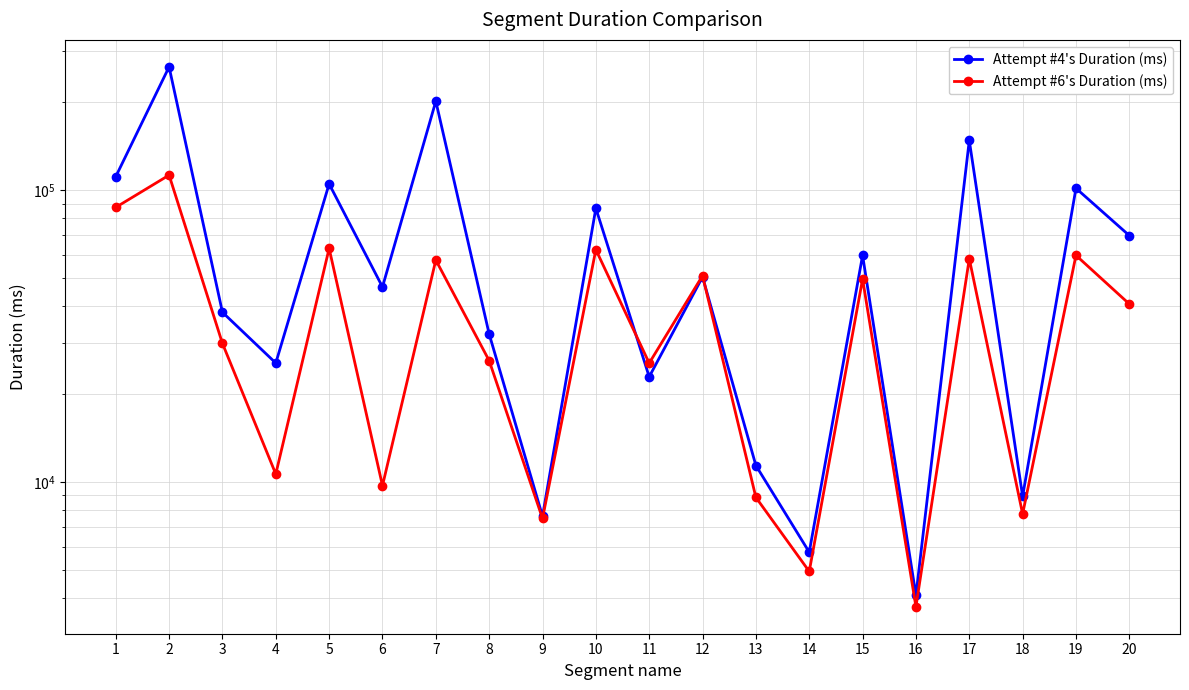

At which category does Attempt #6's Duration (ms) reach its first local peak?

2